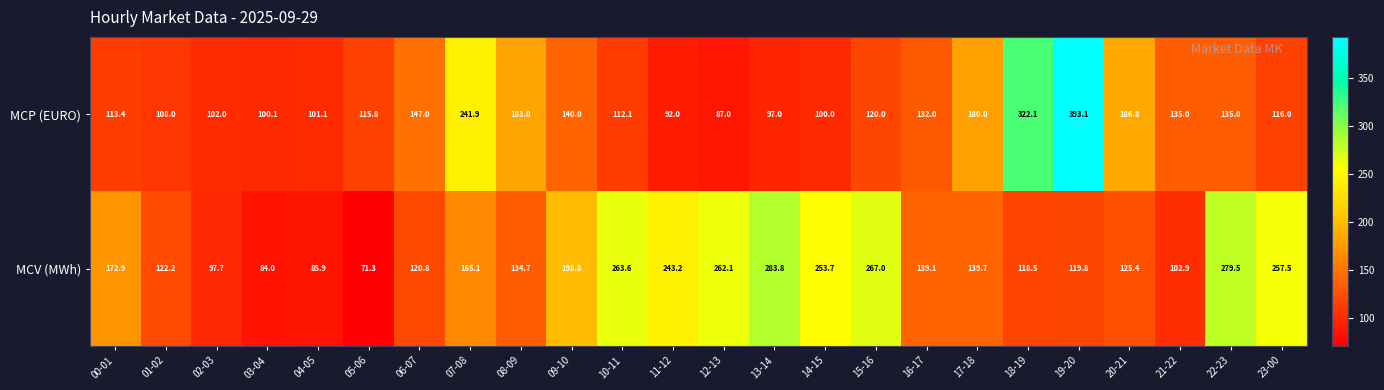

True or false: MCV (MWh) has a value of 75.3 at 06-07.

False